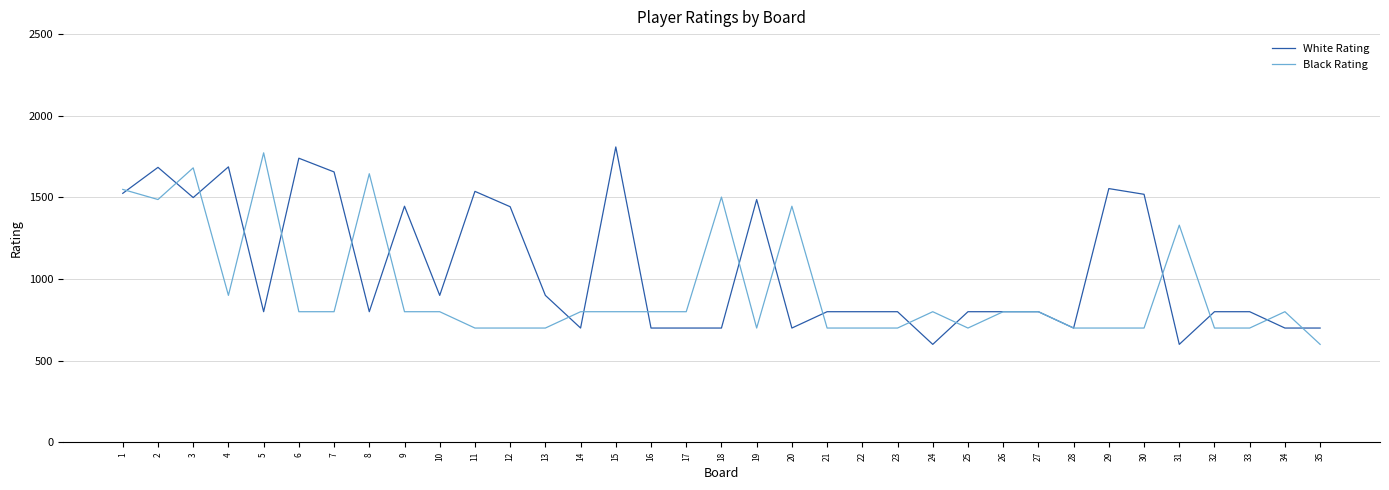

Rank the series by their average value, from lowest to highest.

Black Rating, White Rating